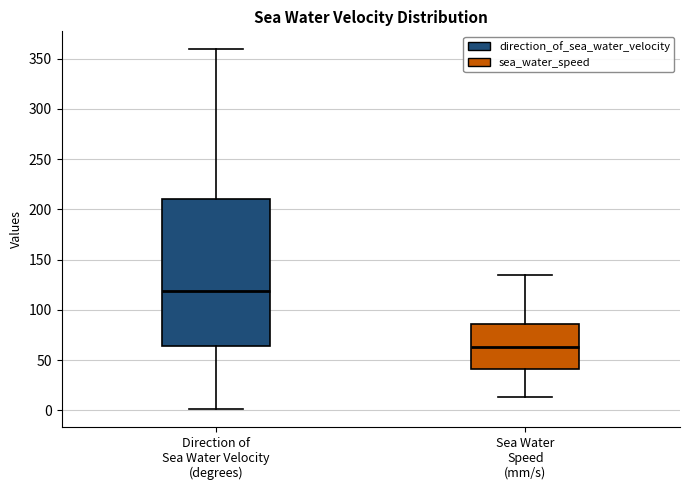

Where is the upper edge of the box for Sea Water Speed (mm/s) on the y-axis? The values are not printed on the chart, so give them approximately, as read against the axis.

85